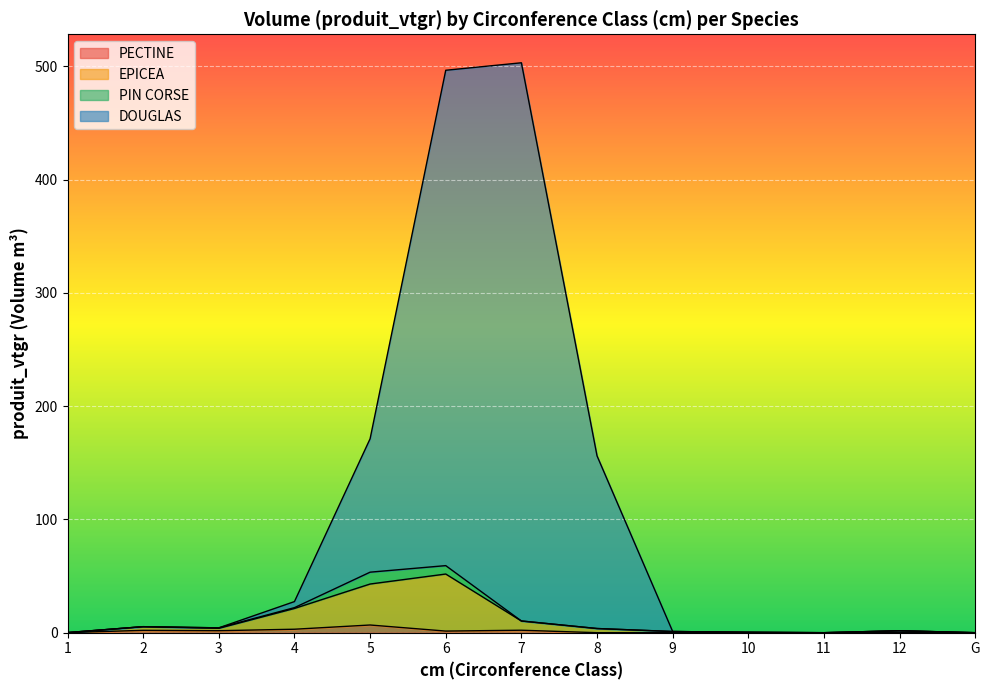

The PECTINE series shows 0.0 at 11. True or false?

True